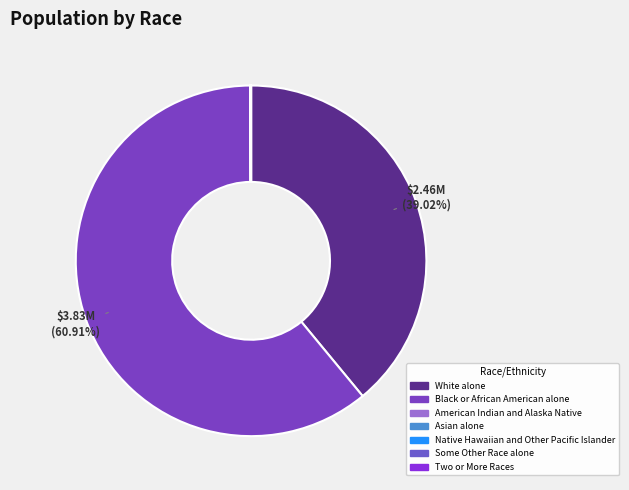

Rank the categories by value from lowest to highest.

American Indian and Alaska Native, Two or More Races, Asian alone, Some Other Race alone, Native Hawaiian and Other Pacific Islander, White alone, Black or African American alone